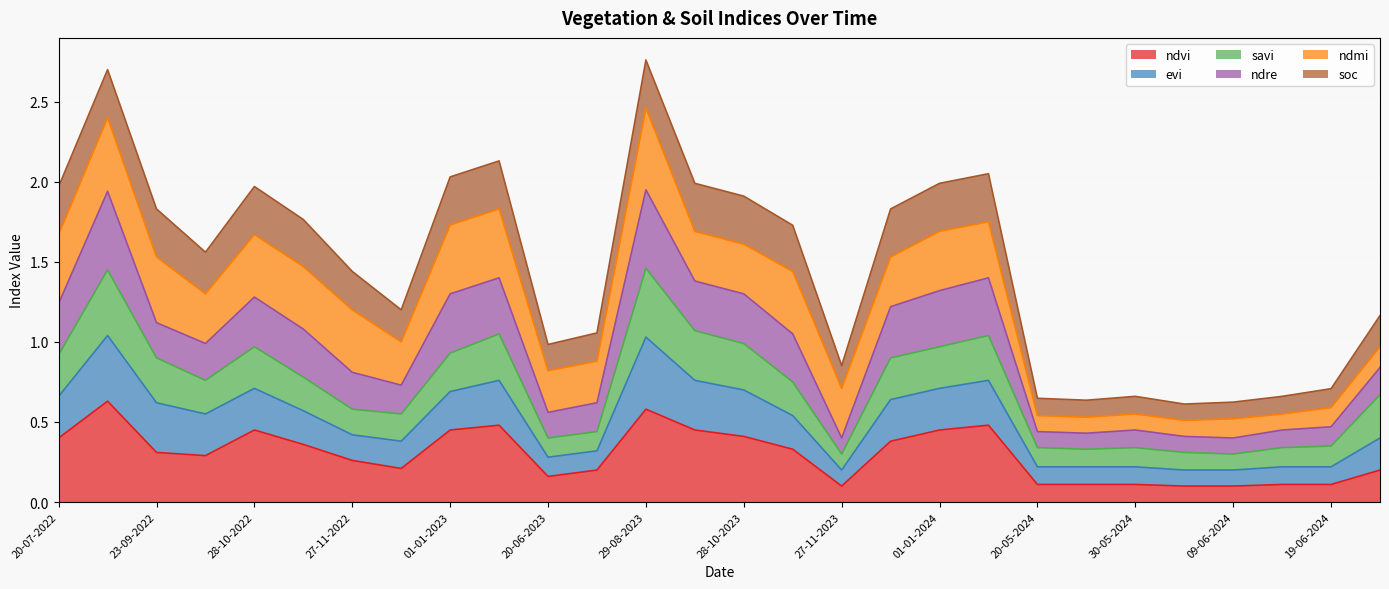

What is the sum of all ndvi values?

8.3